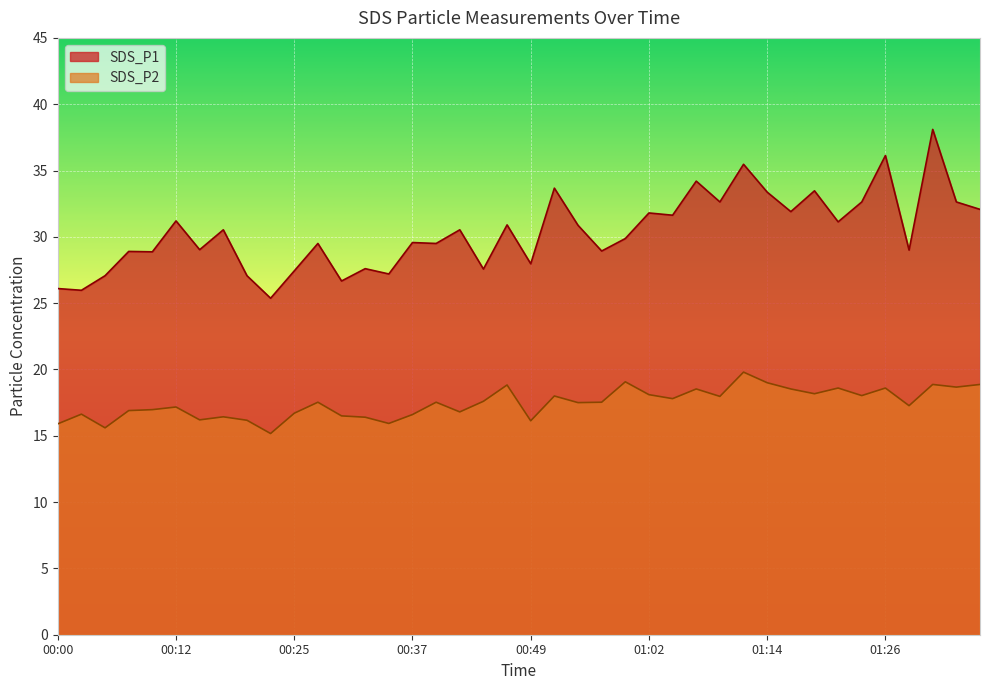

Where is the first local minimum for SDS_P2?

00:05